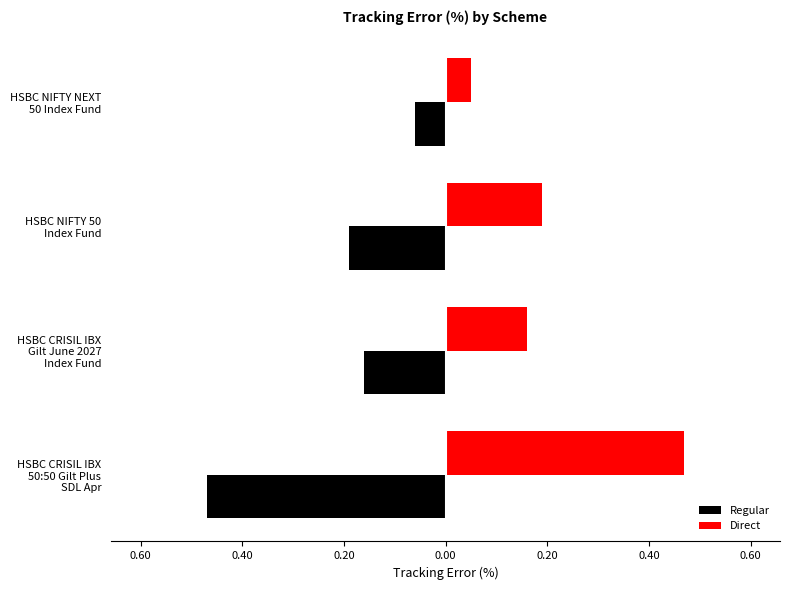

What are all the series names shown in the legend?

Regular, Direct